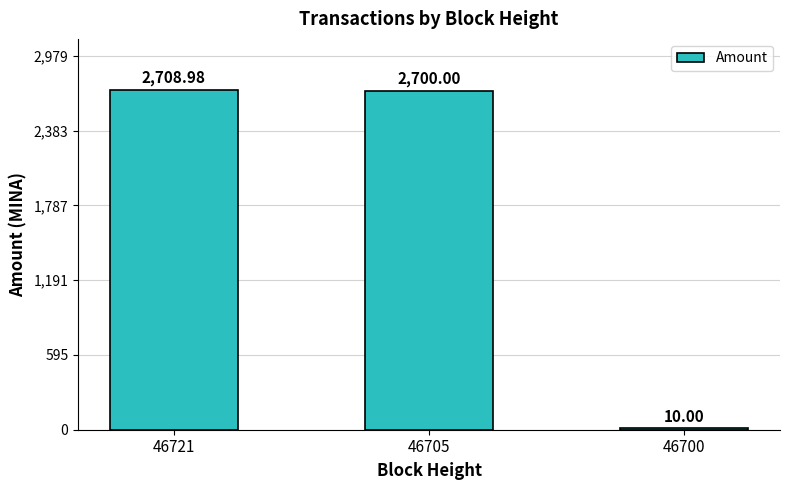

What is the smallest value displayed?

10.0